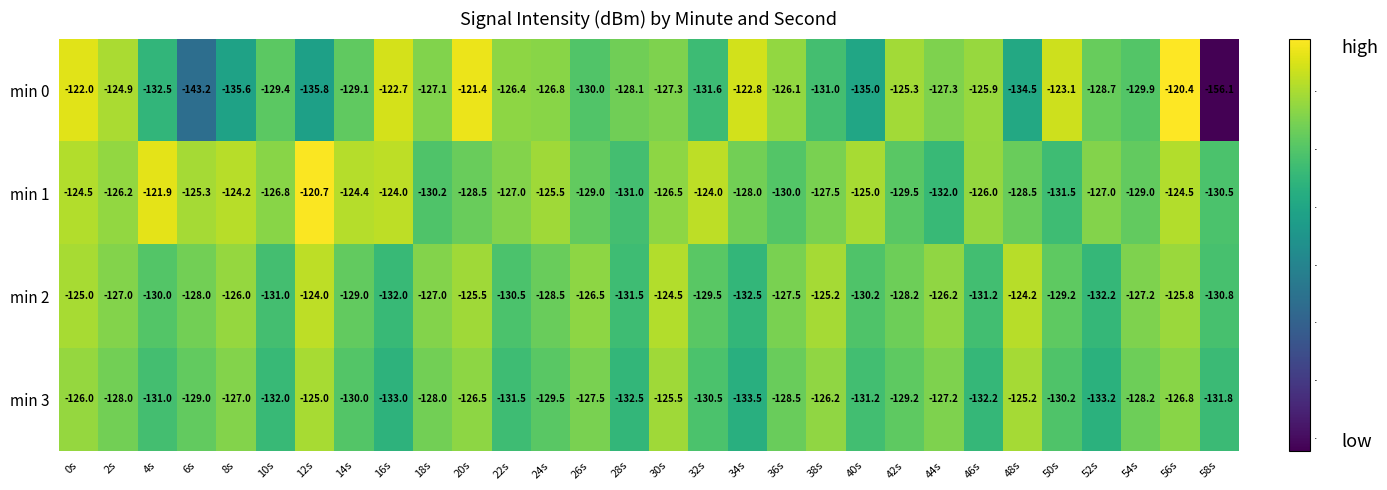

True or false: min 1 has a value of -176.7 at 14s.

False